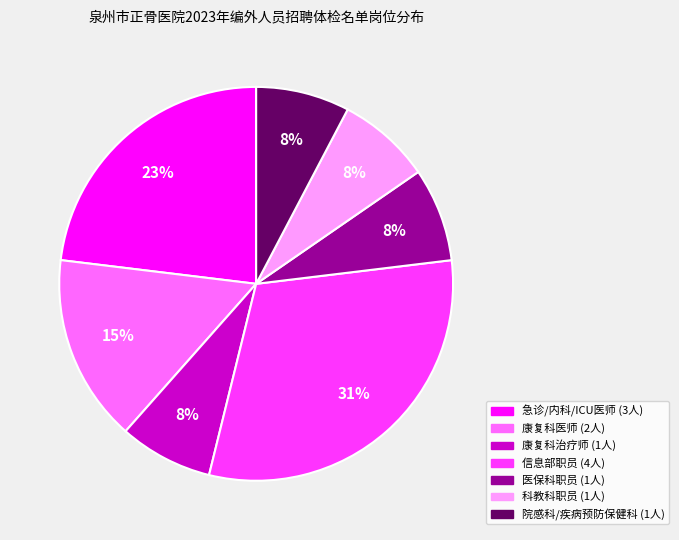

Count the number of slices in the pie.

7